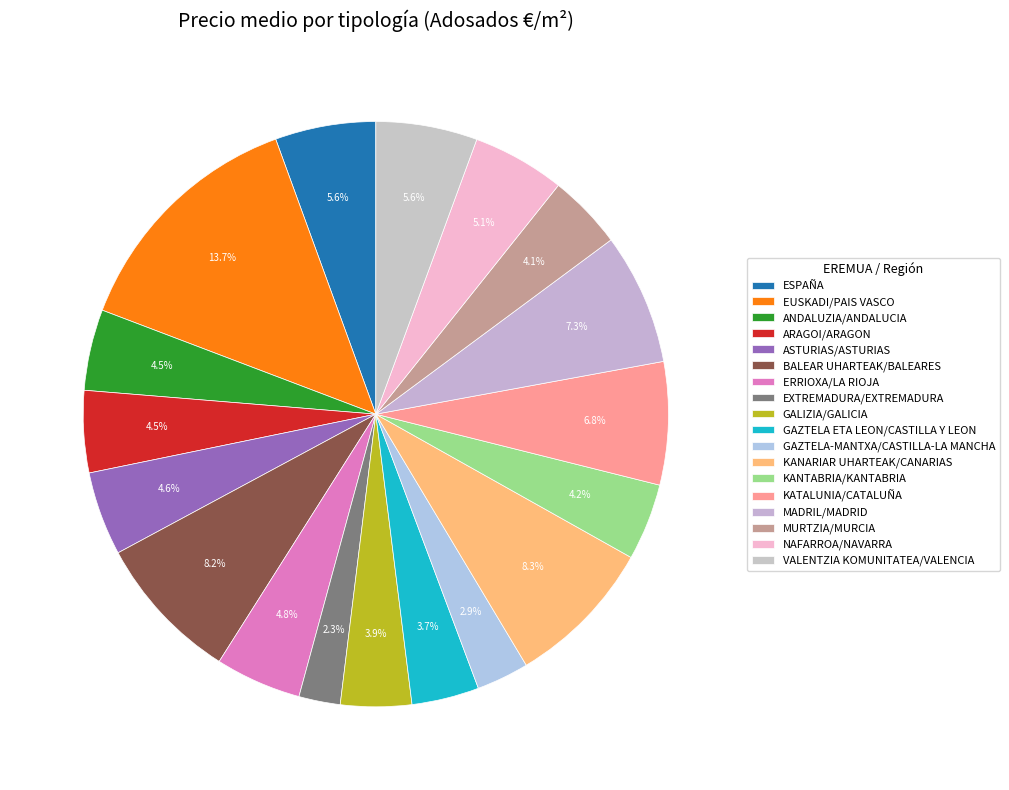

How many segments does this pie chart have?

18